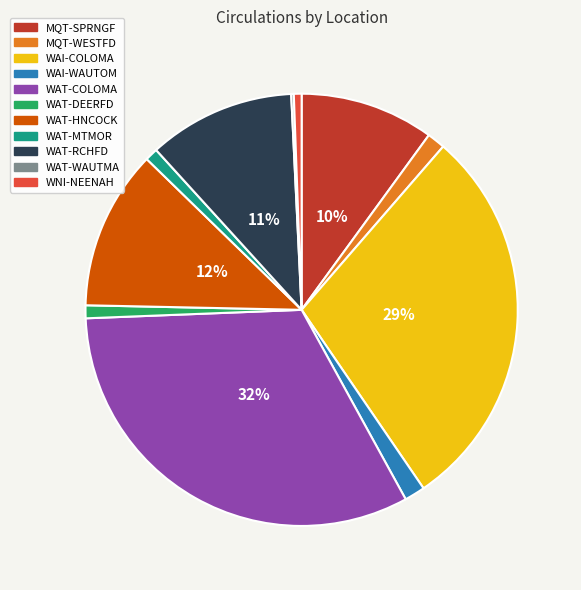

What percentage is the WNI-NEENAH slice, to the nearest percent?

1%